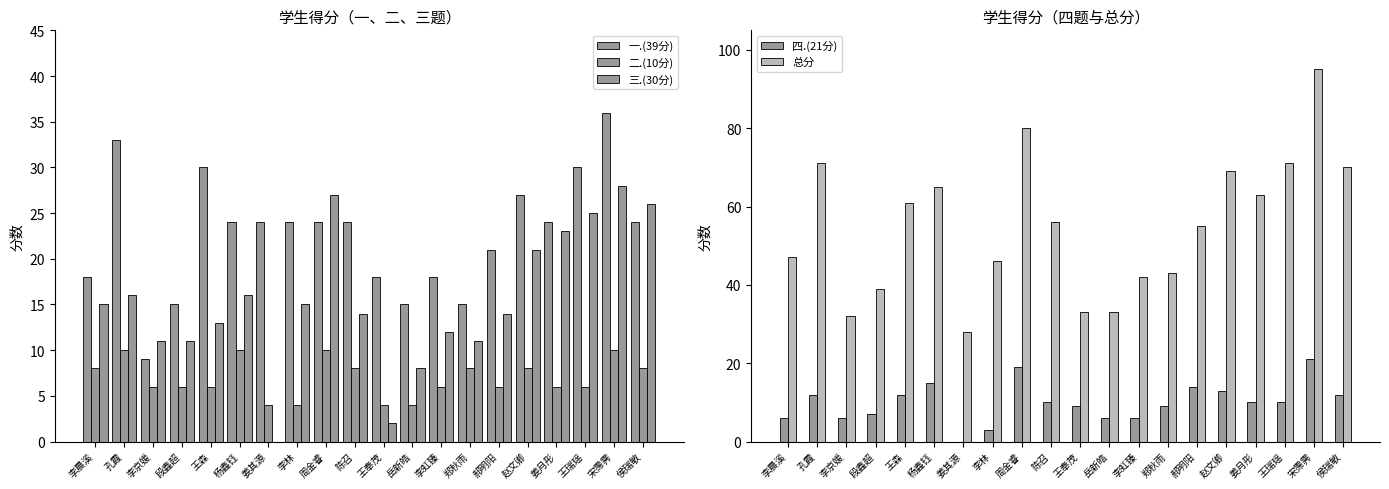

What is the greatest value displayed?

95